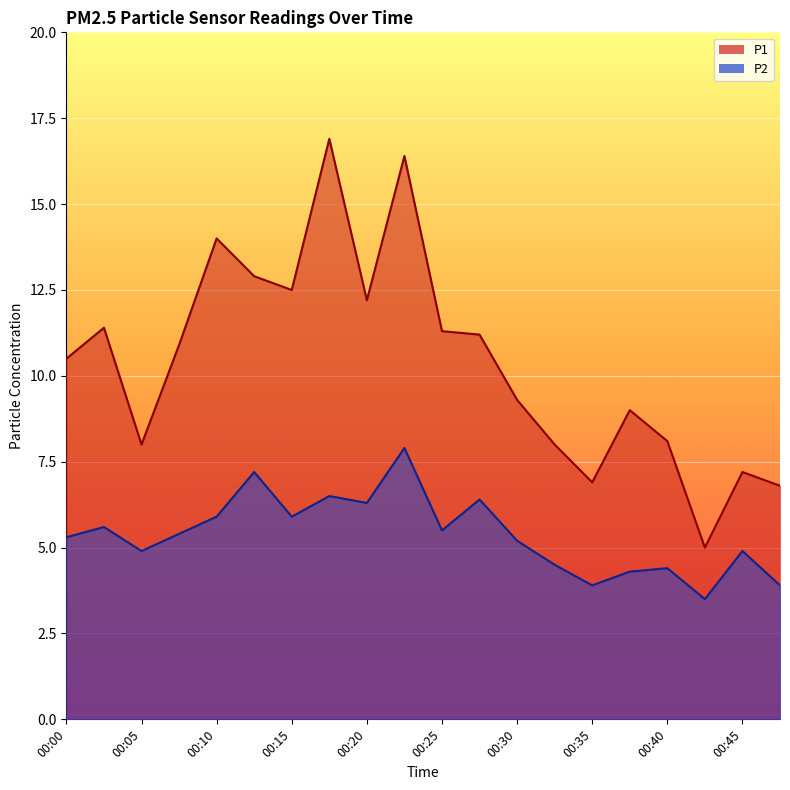

What is the value of the P2 point at the 20th from the left?

3.9